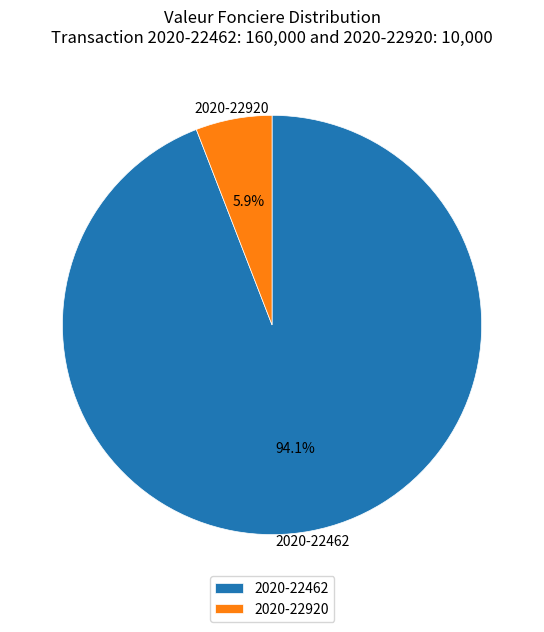

True or false: 2020-22462 accounts for 94% of the total.

True